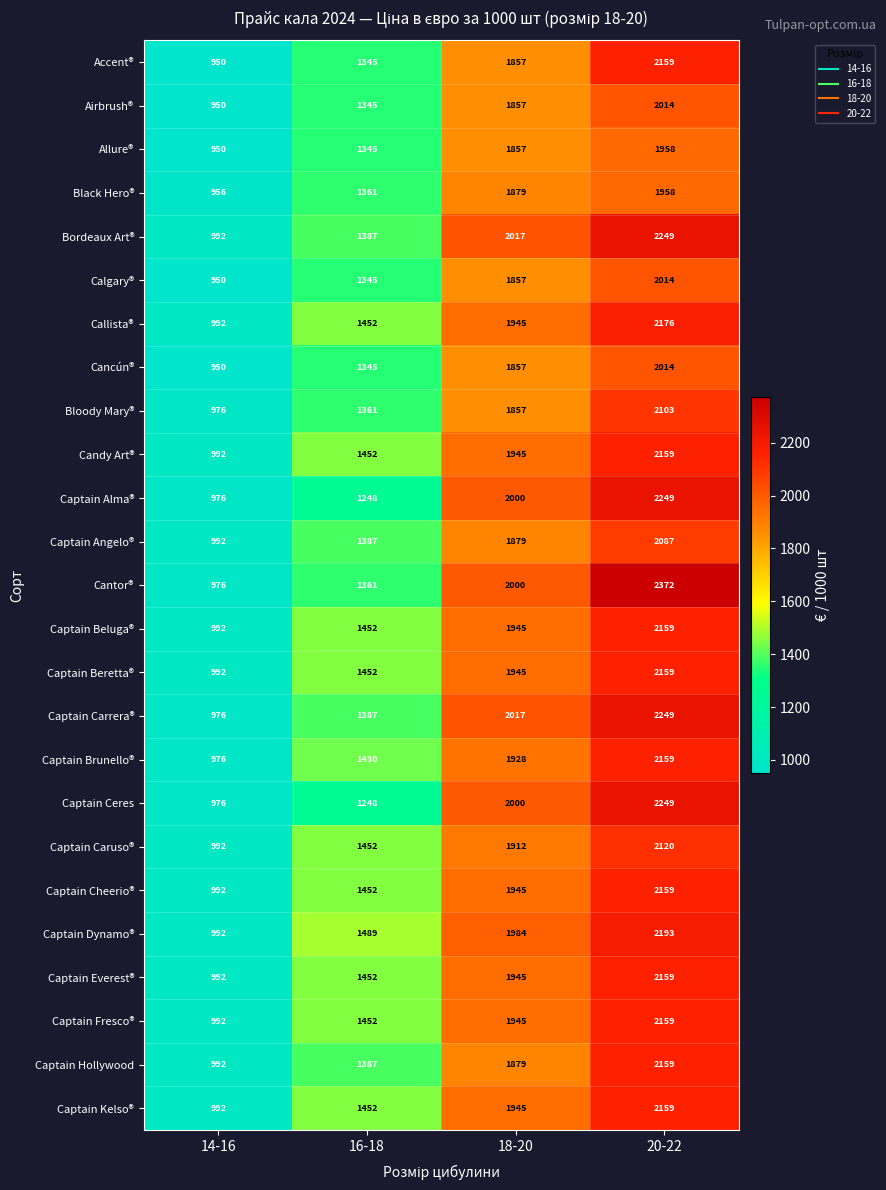

What is the difference between the highest and lowest values at 16-18?

241